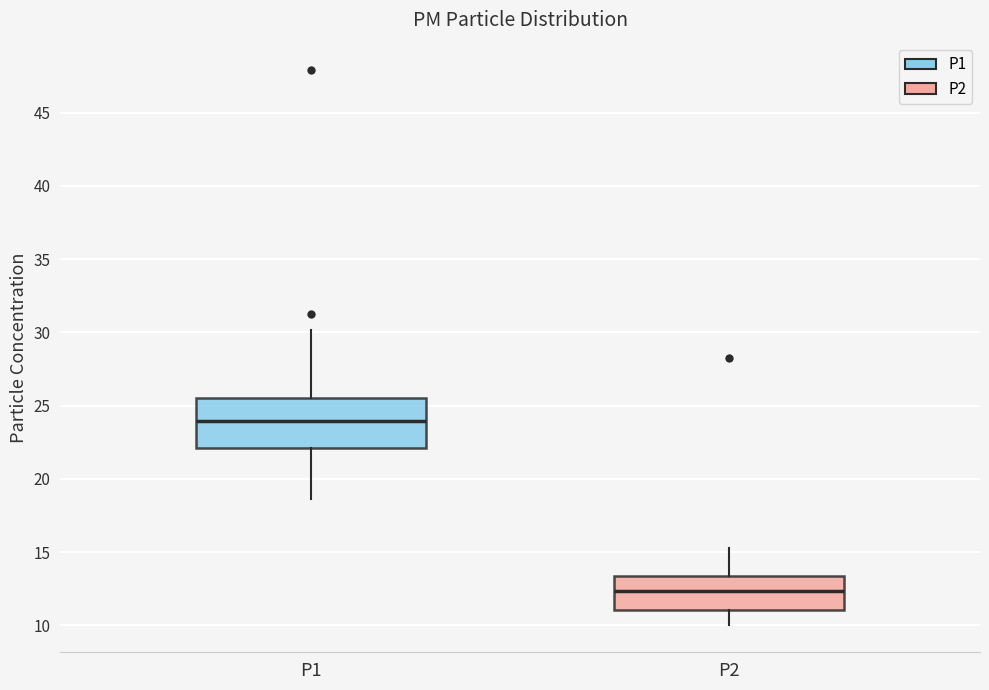

Which box has the lowest median line?

P2